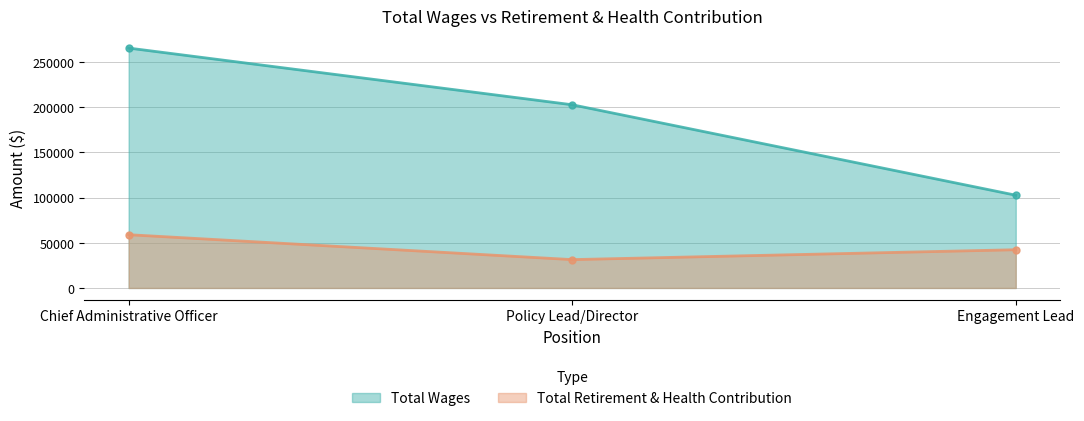

Is the value of Total Wages at Engagement Lead greater than the value of Total Retirement & Health Contribution at Chief Administrative Officer?

Yes